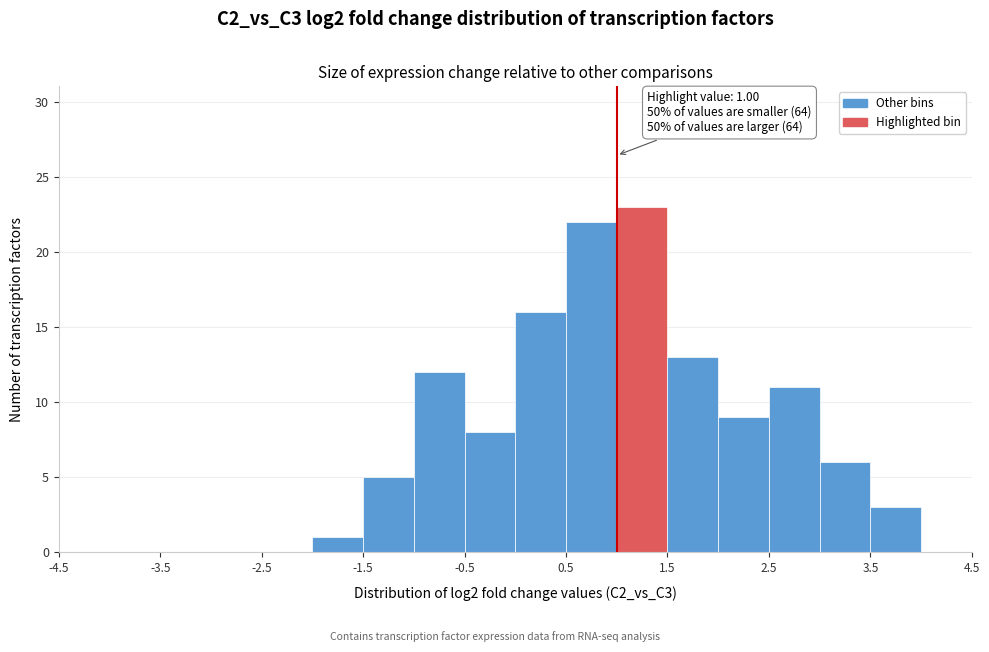

Which range on the x-axis has the tallest bar?

1.0 to 1.5